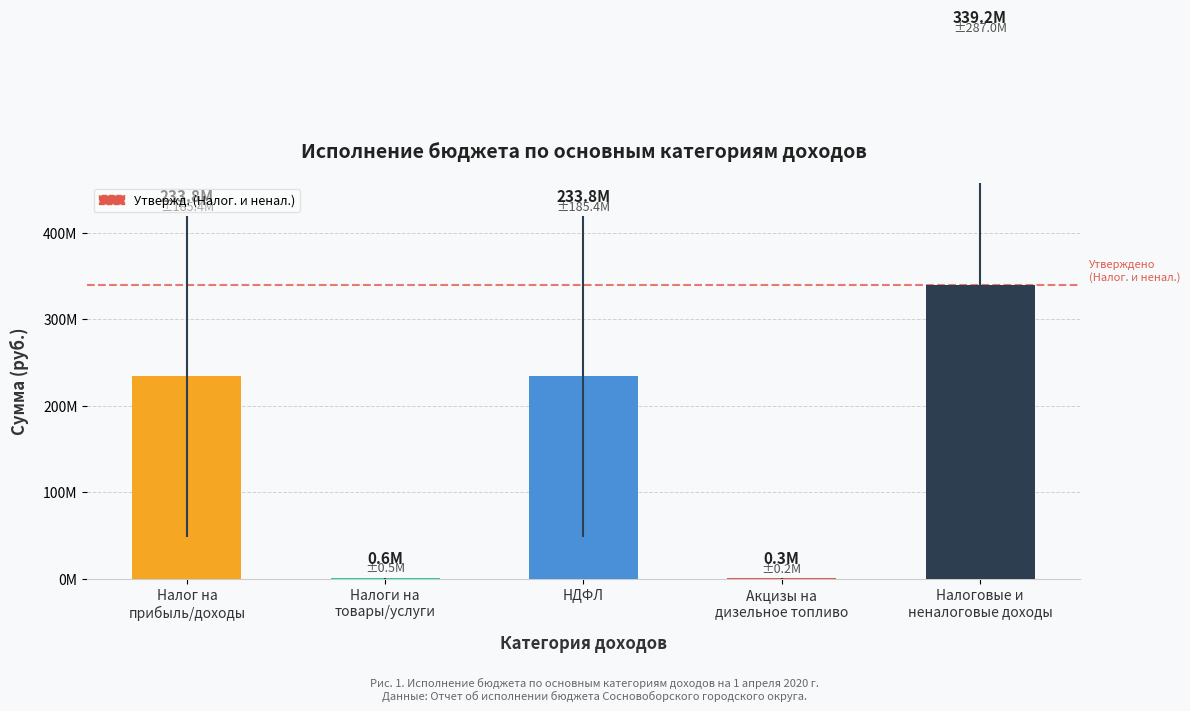

Reading left to right, list all the values displayed in this chart.

233829500.7	597796.8	233829500.7	271292.4	339167692.7